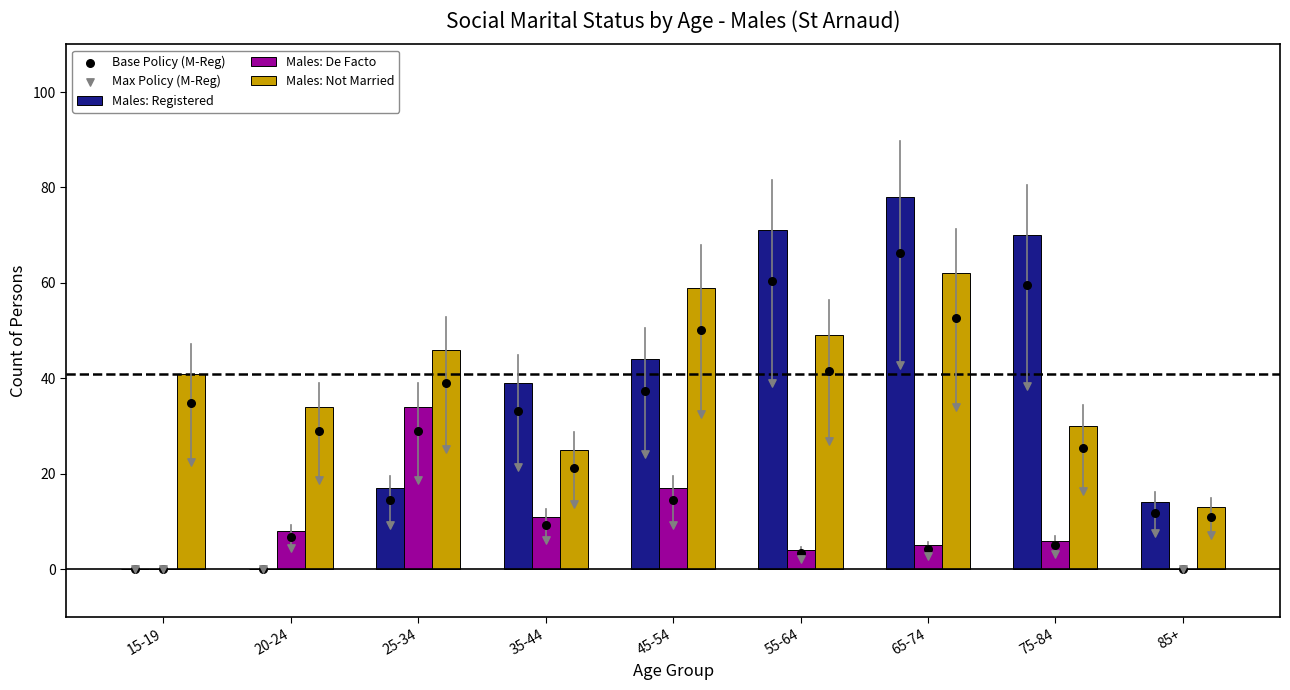

What are all the series names shown in the legend?

Males: Registered, Males: De Facto, Males: Not Married, Base Policy (M-Reg), Max Policy (M-Reg)